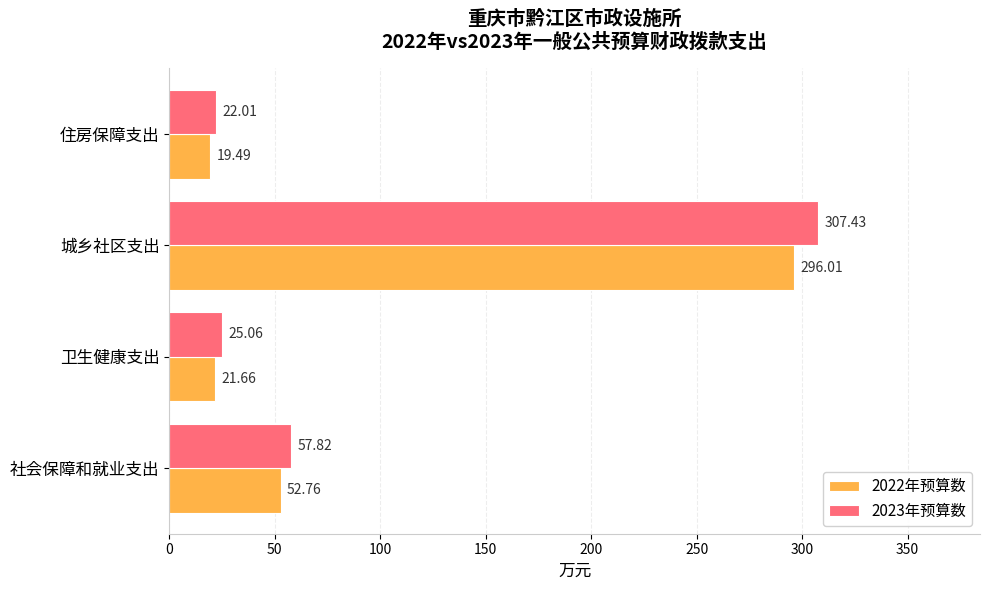

Which series has the widest spread of values?

2023年预算数